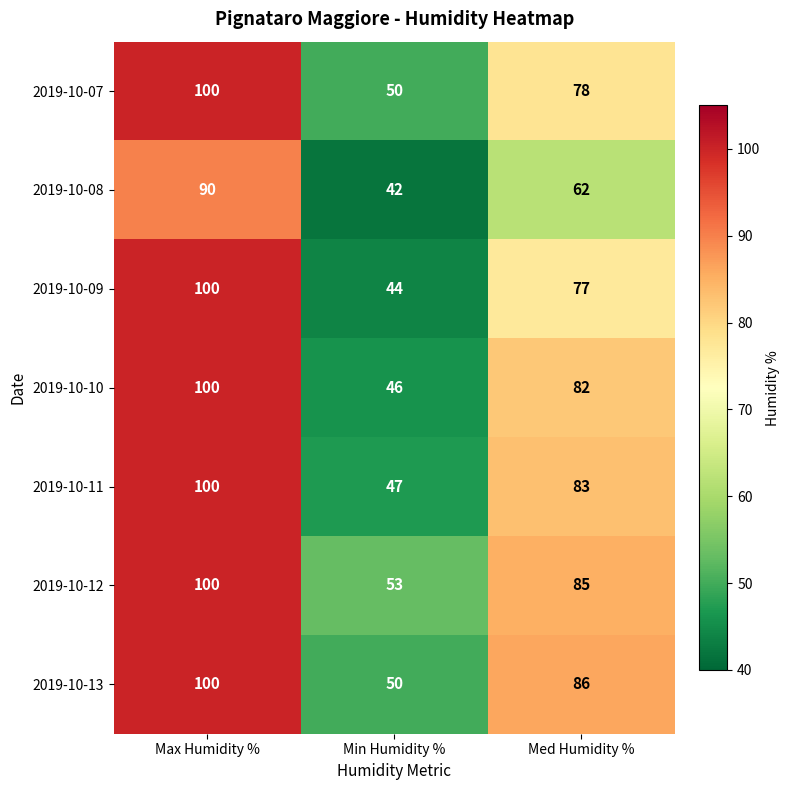

Which series has the largest total across all categories?

2019-10-12